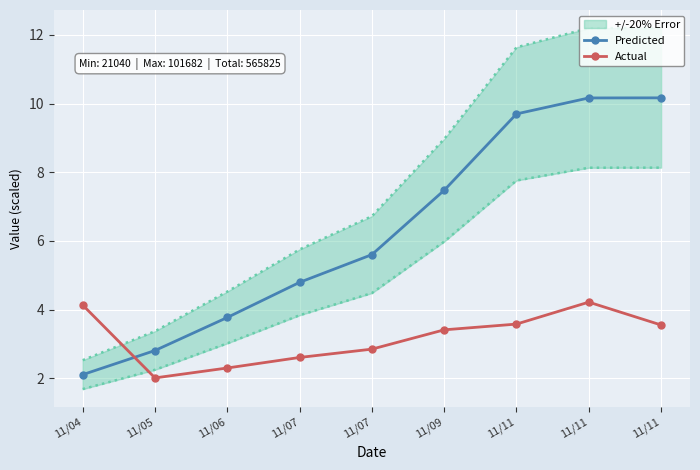

Reading left to right, list all the values displayed in this chart.

Predicted: 2.1	2.8	3.8	4.8	5.6	7.5	9.7	10.2	10.2
Actual: 4.1	2.0	2.3	2.6	2.8	3.4	3.6	4.2	3.6